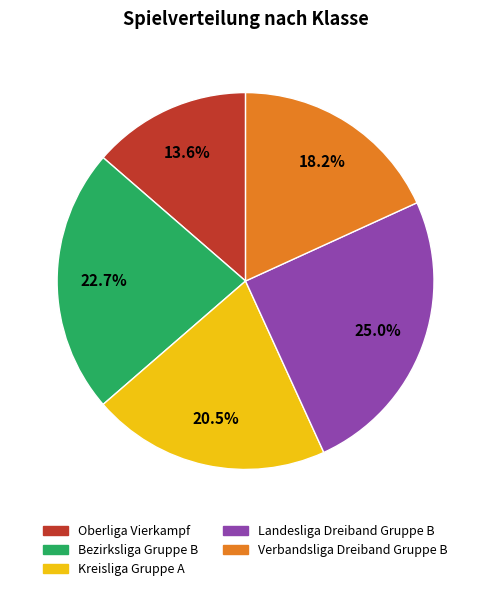

Which has a higher value, Kreisliga Gruppe A or Oberliga Vierkampf?

Kreisliga Gruppe A